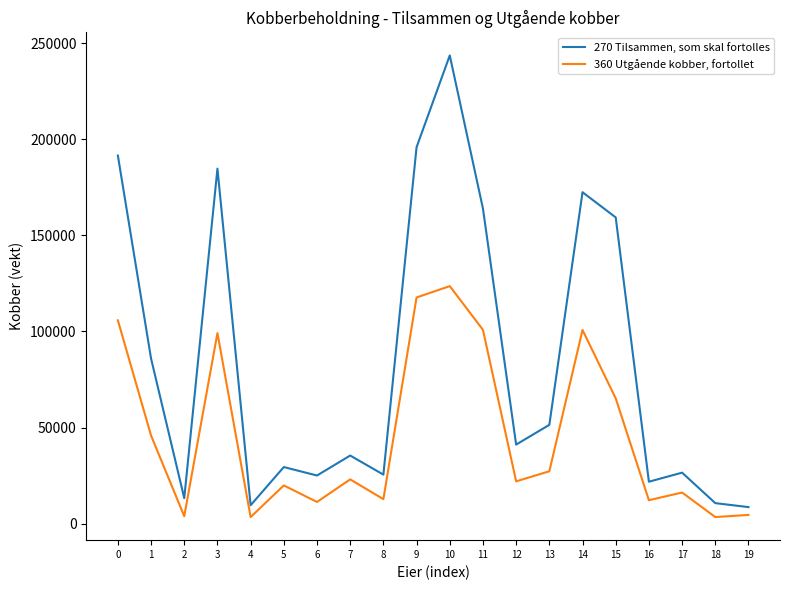

What is the difference between the 270 Tilsammen, som skal fortolles values at 8 and 1?

60390